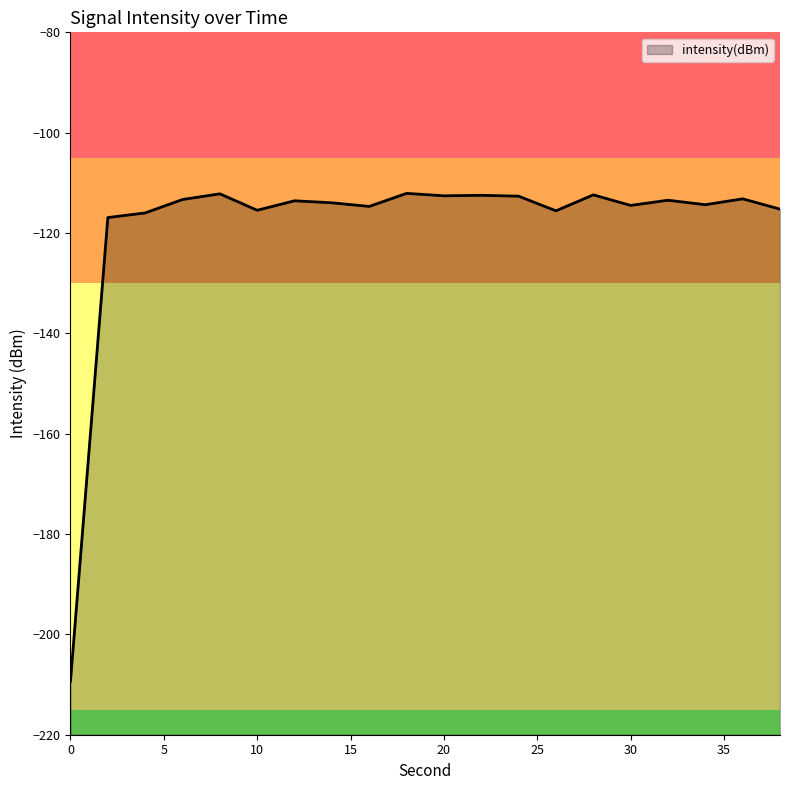

Which label corresponds to the largest value in the chart?

18